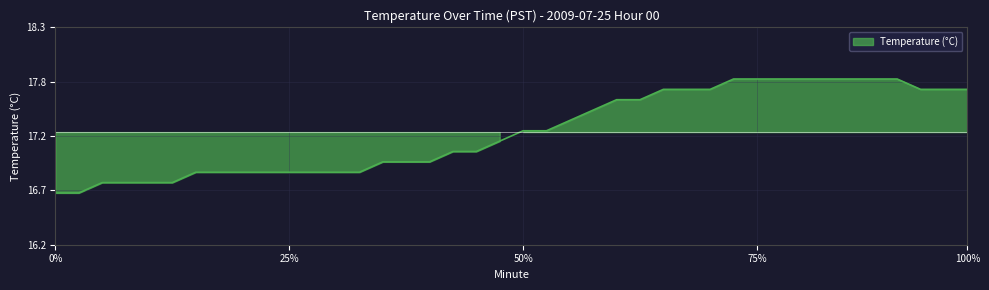

What is the difference between the maximum and minimum values?

1.1